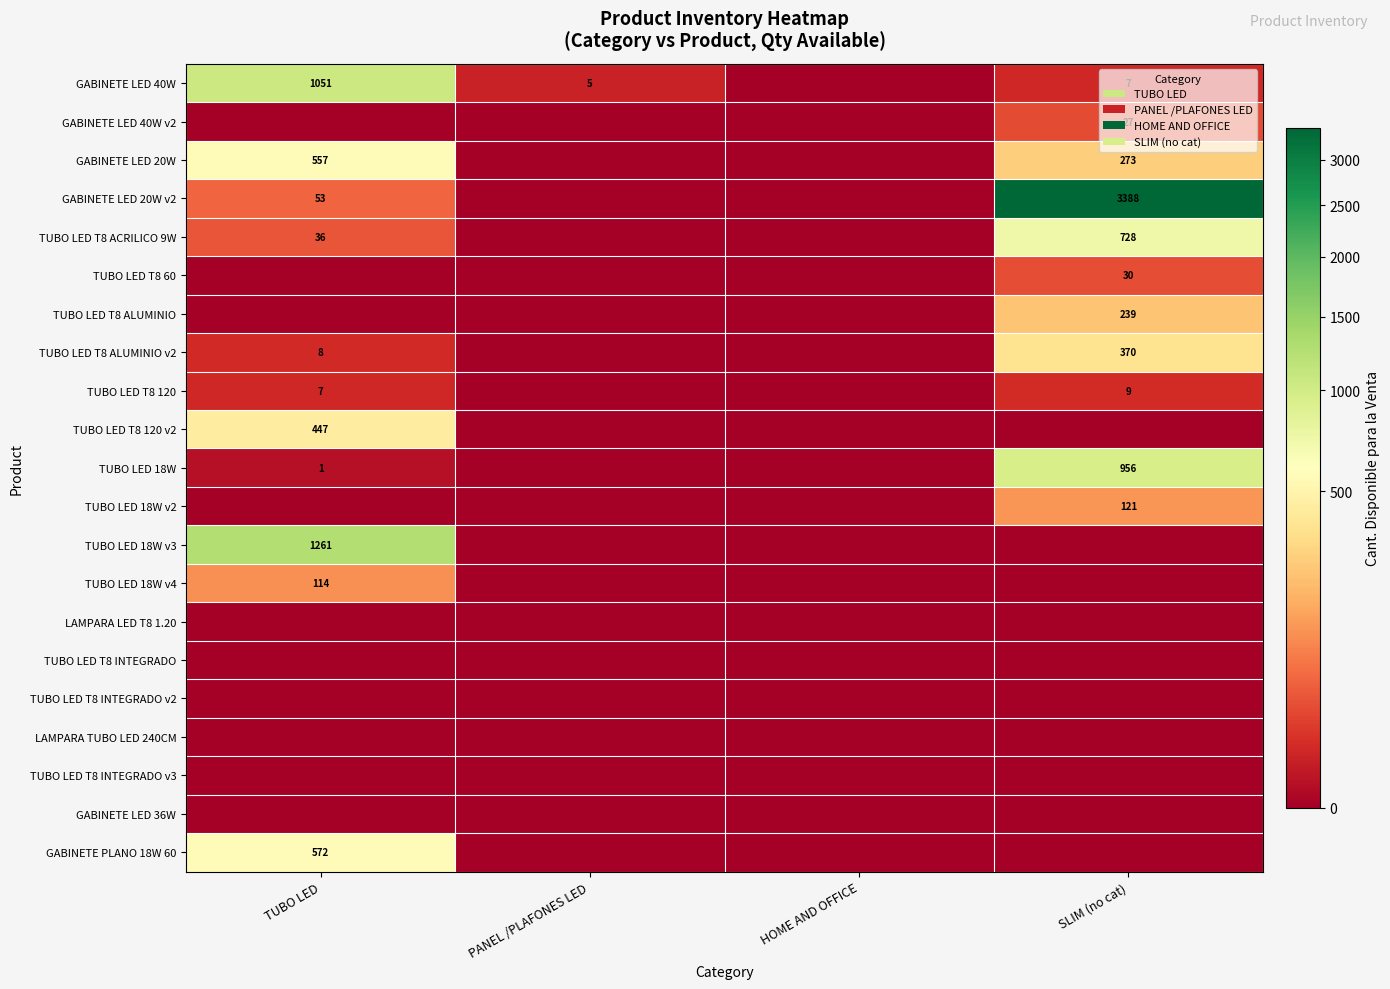

The TUBO LED 18W series shows 956 at SLIM (no cat). True or false?

True